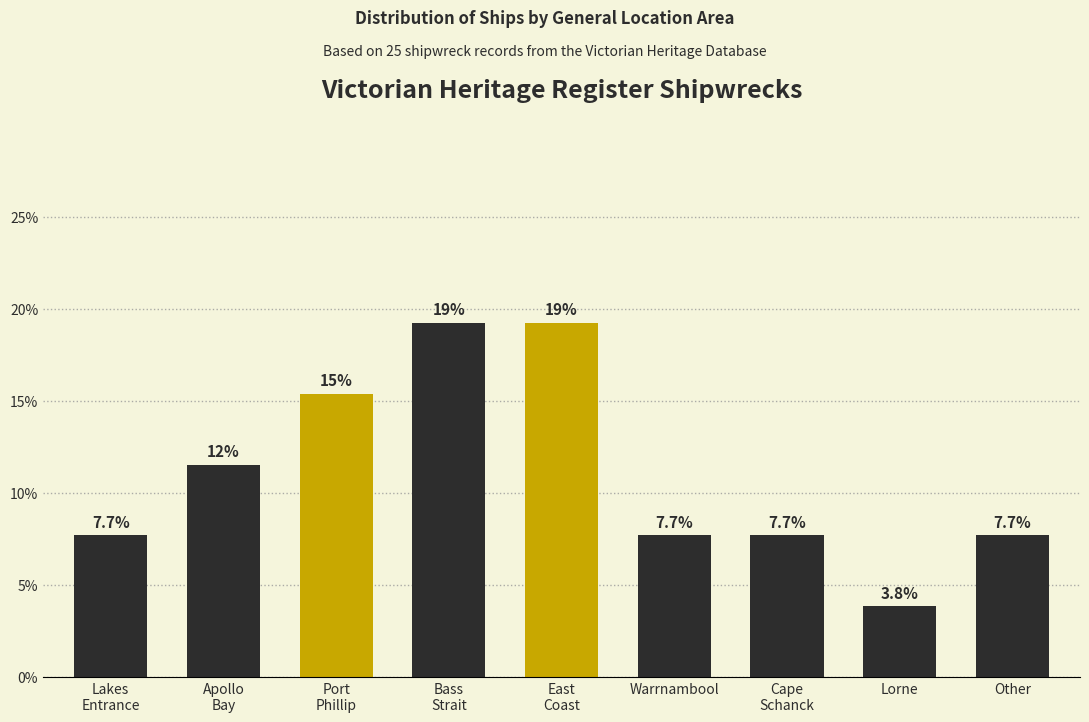

What is the maximum value shown in the chart?

19.2